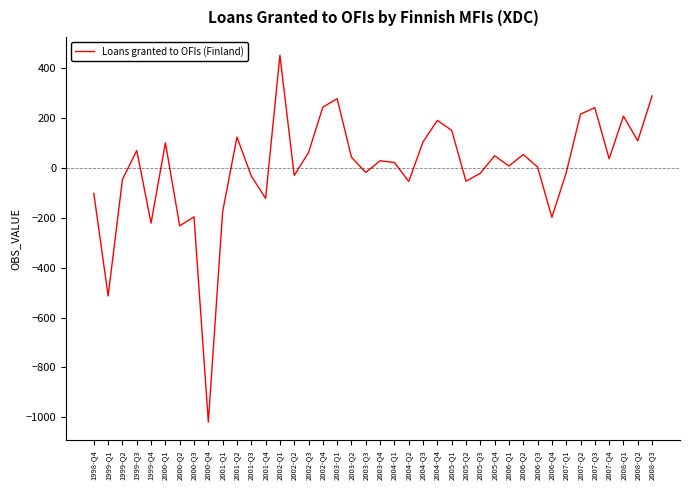

Which has a higher value, 2003-Q4 or 1999-Q2?

2003-Q4